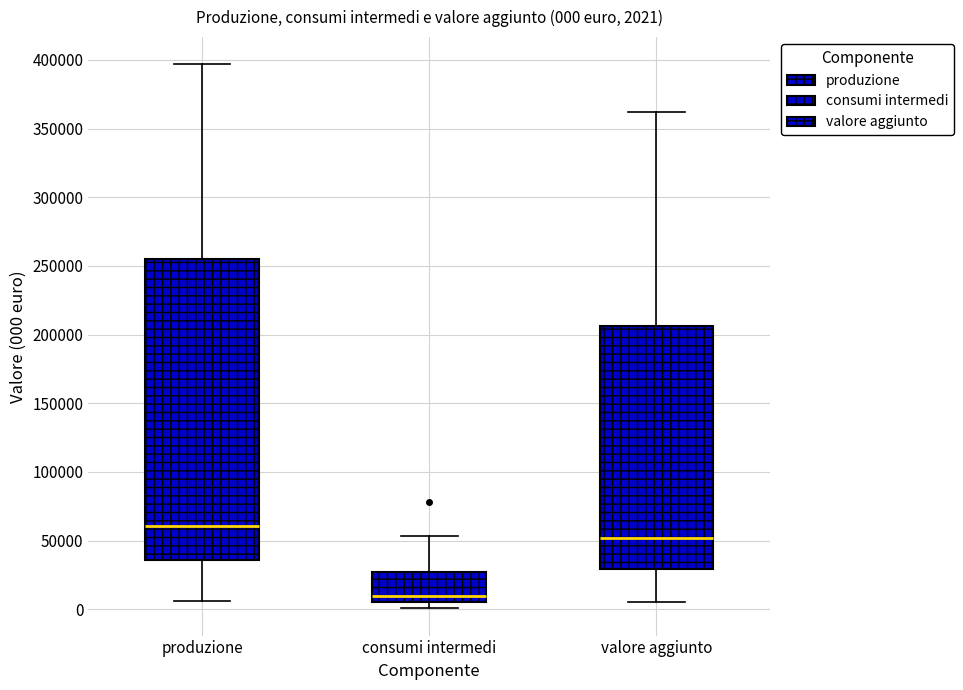

Which box has the highest median line?

produzione